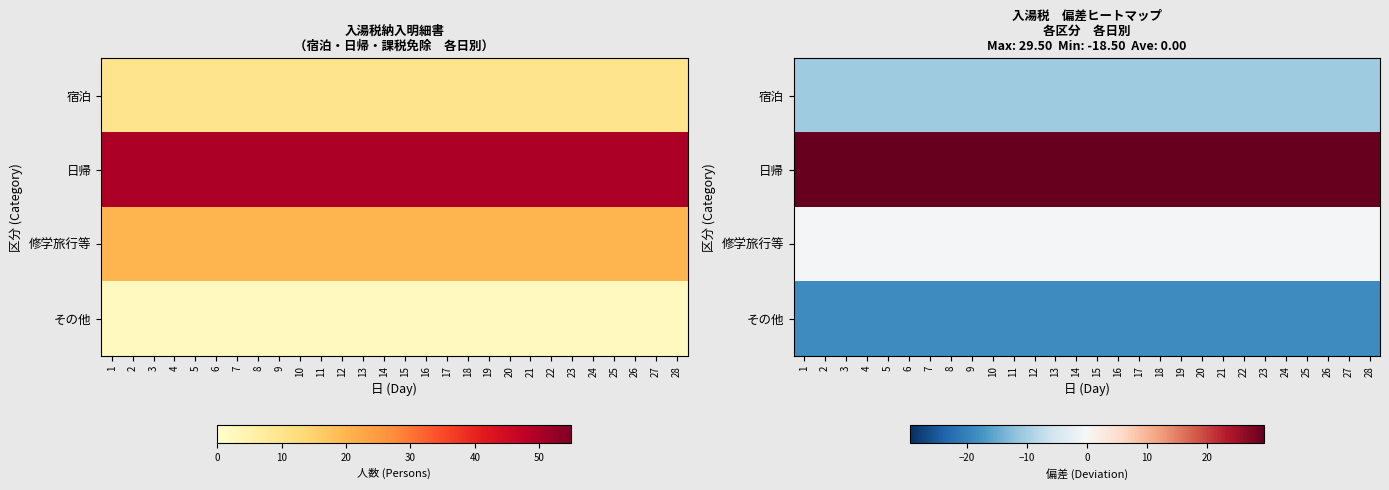

List the labels in order of 修学旅行等 value, smallest first.

1, 2, 3, 4, 5, 6, 7, 8, 9, 10, 11, 12, 13, 14, 15, 16, 17, 18, 19, 20, 21, 22, 23, 24, 25, 26, 27, 28